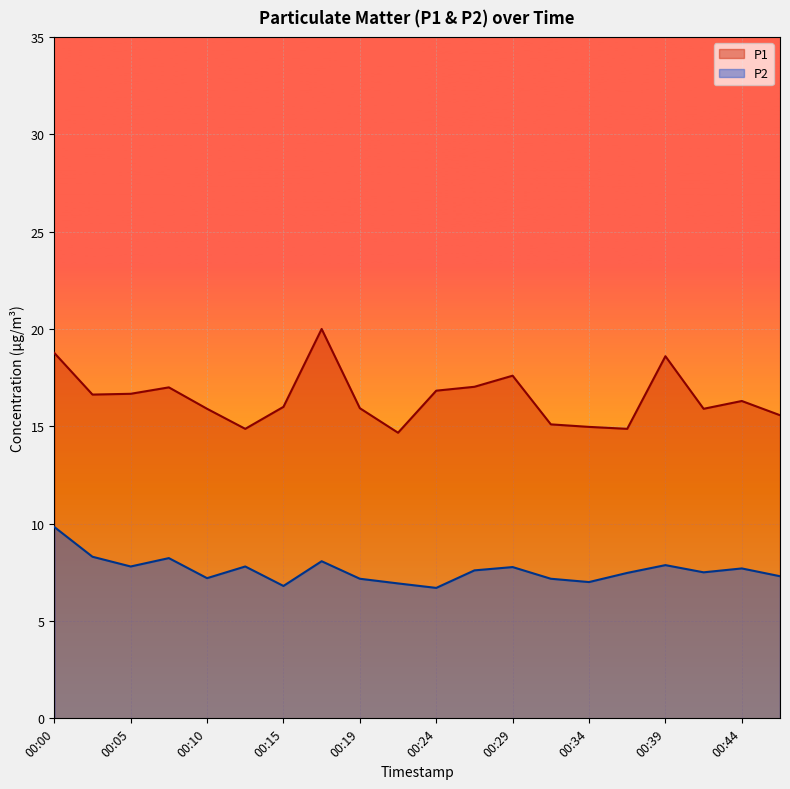

The value of P1 at 00:32 is 21.5. True or false?

False